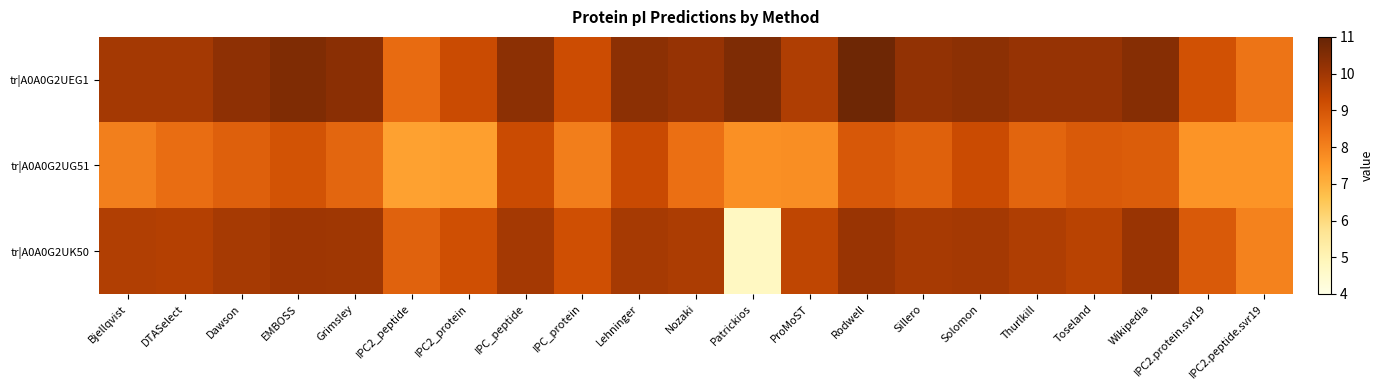

How many categories are shown in the chart?

21